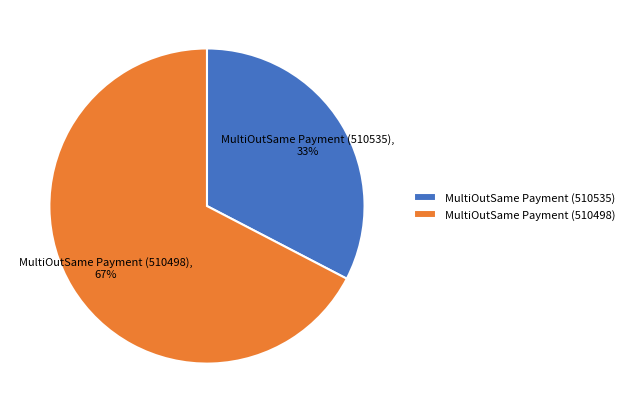

Which category has the smallest portion of the pie?

MultiOutSame Payment (510535)